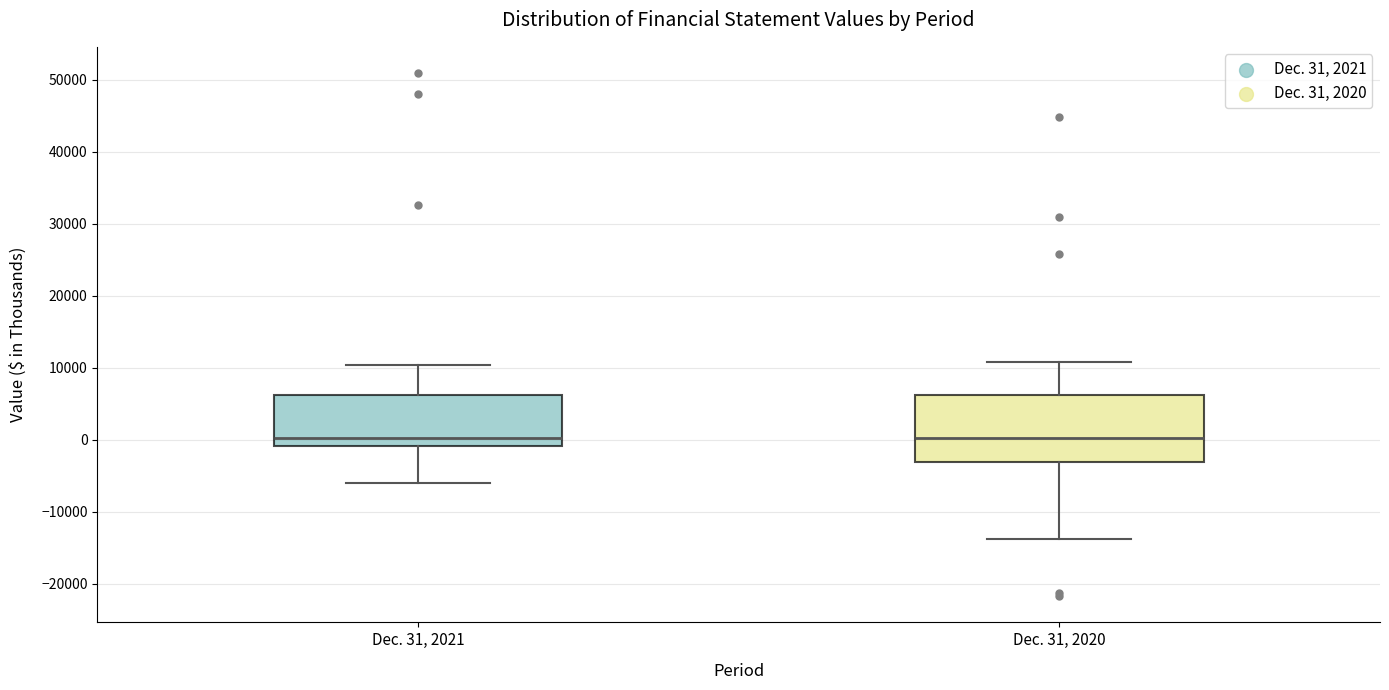

Reading left to right, read every box against the y-axis: the position of its median line, the range the box covers, and the ends of its whiskers. The values are not printed on the chart, so give them approximately, as read against the axis.

Dec. 31, 2021: median 0, box -1000 to 6000, whiskers -6000 to 10000
Dec. 31, 2020: median 0, box -3000 to 6000, whiskers -14000 to 11000